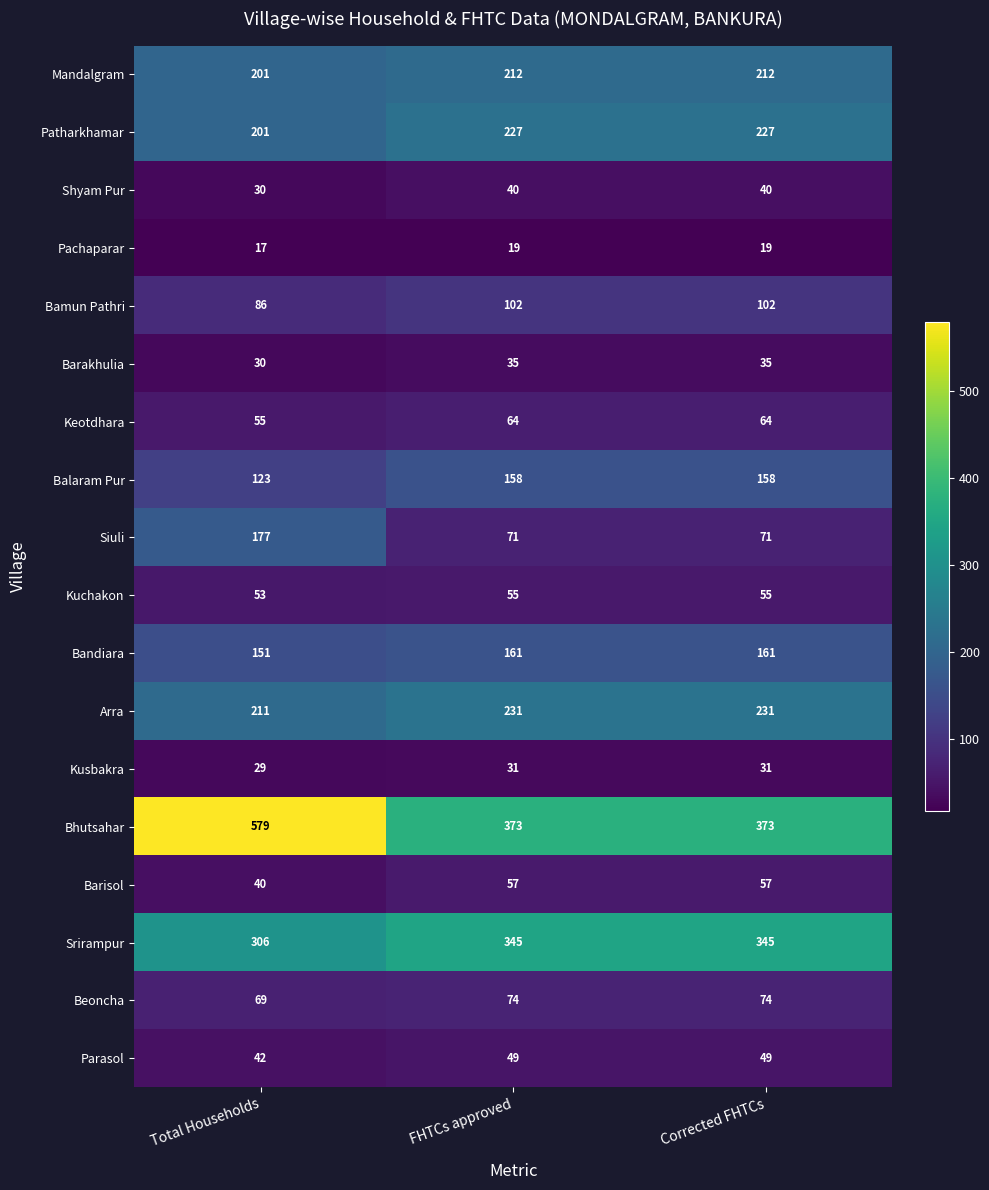

List the series in order of their peak value, highest first.

Bhutsahar, Srirampur, Arra, Patharkhamar, Mandalgram, Siuli, Bandiara, Balaram Pur, Bamun Pathri, Beoncha, Keotdhara, Barisol, Kuchakon, Parasol, Shyam Pur, Barakhulia, Kusbakra, Pachaparar